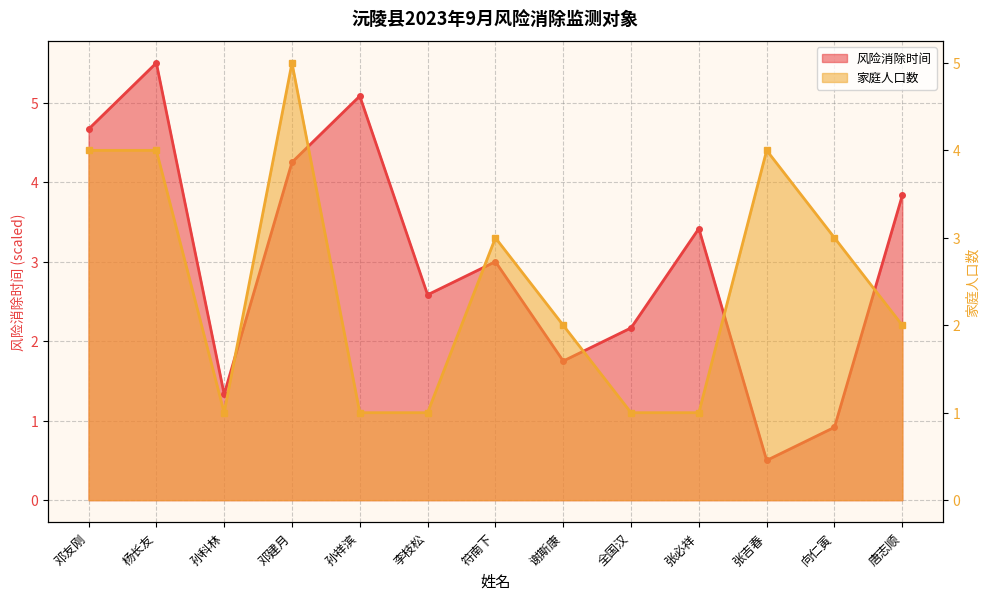

What position from the right is 向仁寅?

2